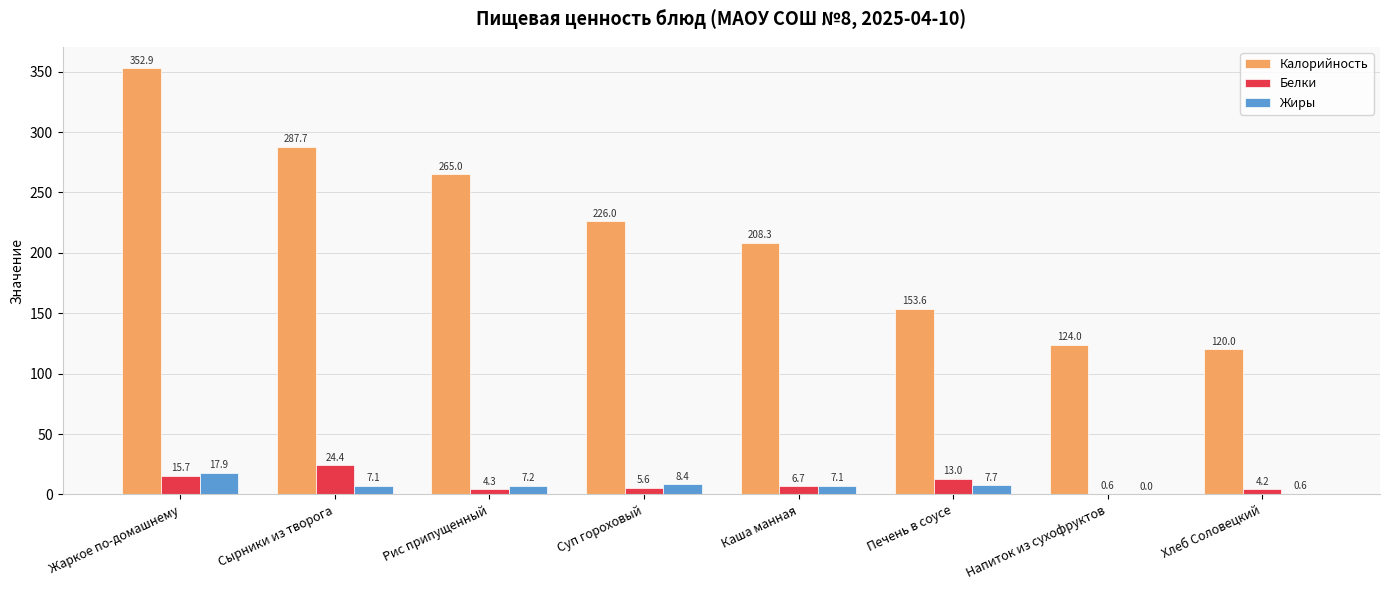

Is it true that Калорийность equals 160.9 at Хлеб Соловецкий?

False